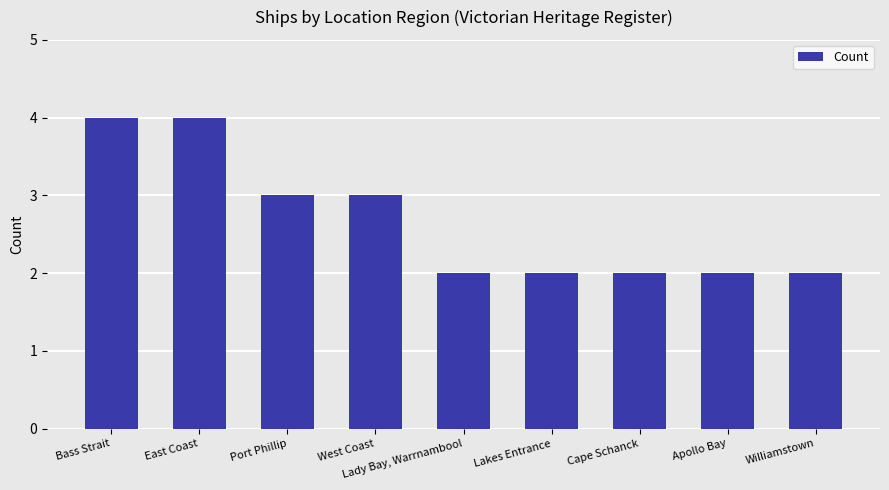

How many series are shown in this chart?

1